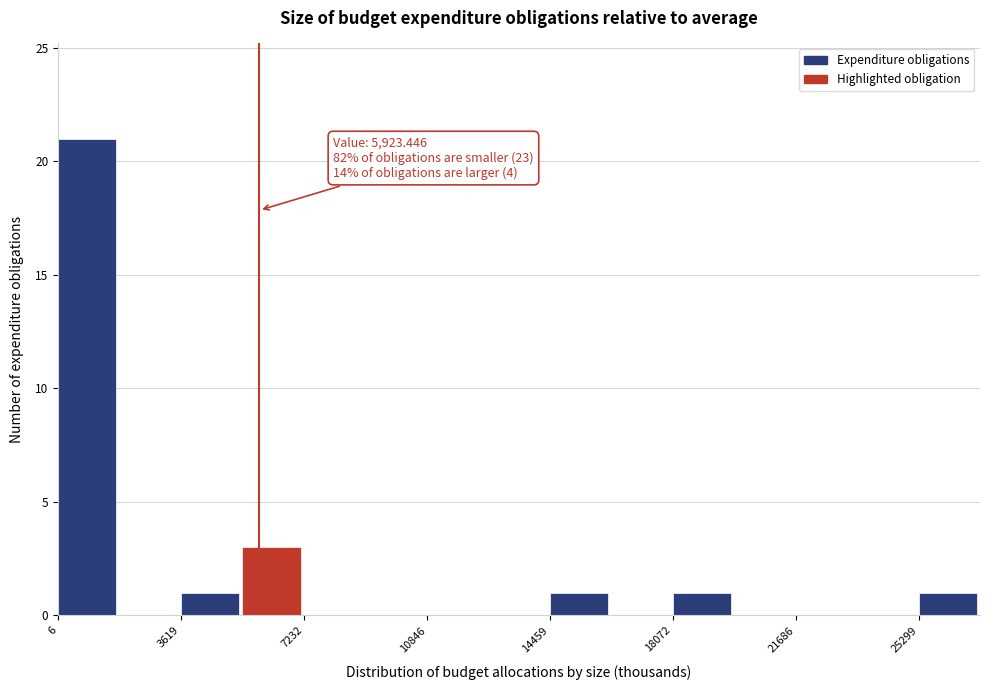

Around what value on the x-axis is the tallest bar? Give the approximate position of its centre, as read against the axis.

1000